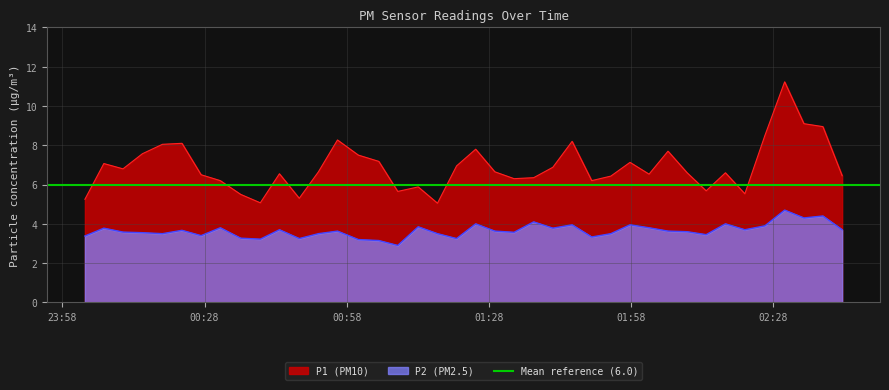

How many values in the P1 series are below 6?

9